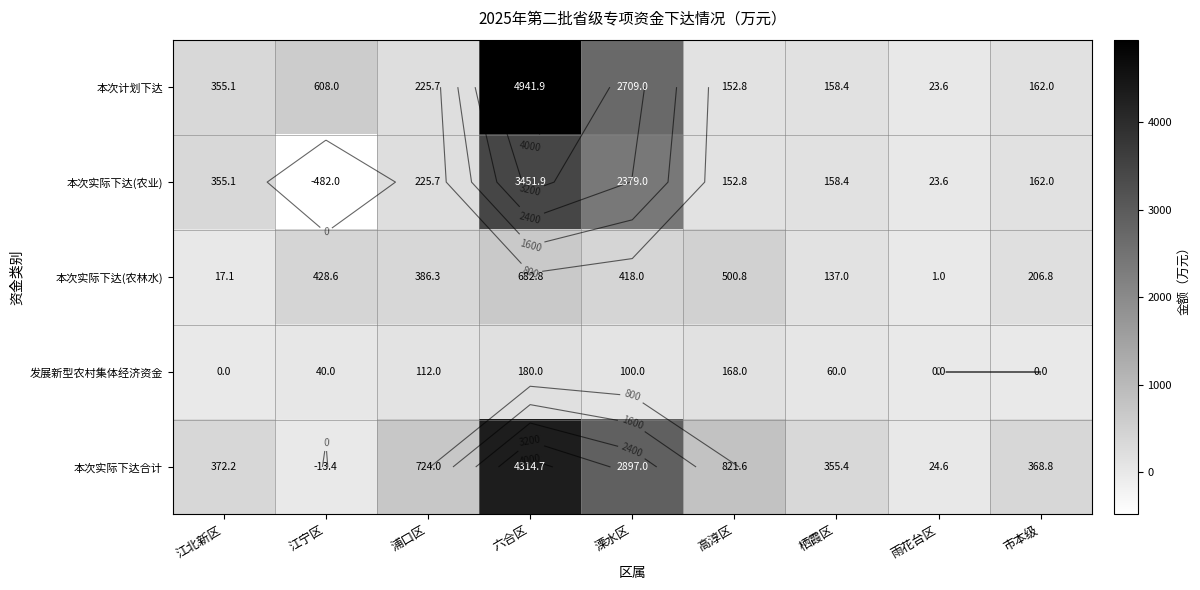

What is the average value of the 本次实际下达(农业) series?

714.0